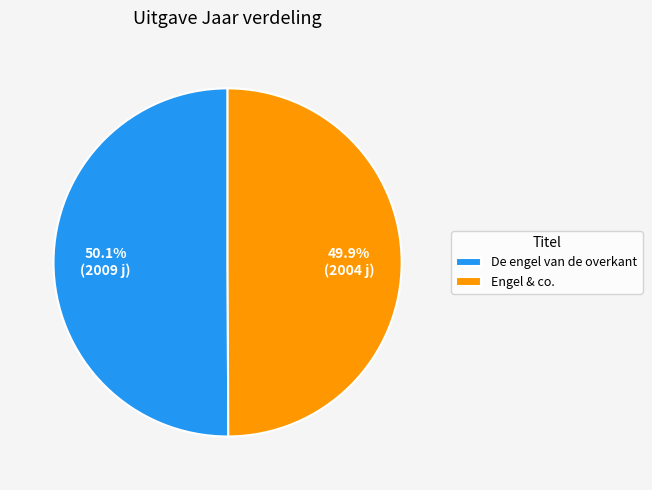

To the nearest percent, what is the average slice percentage?

50%